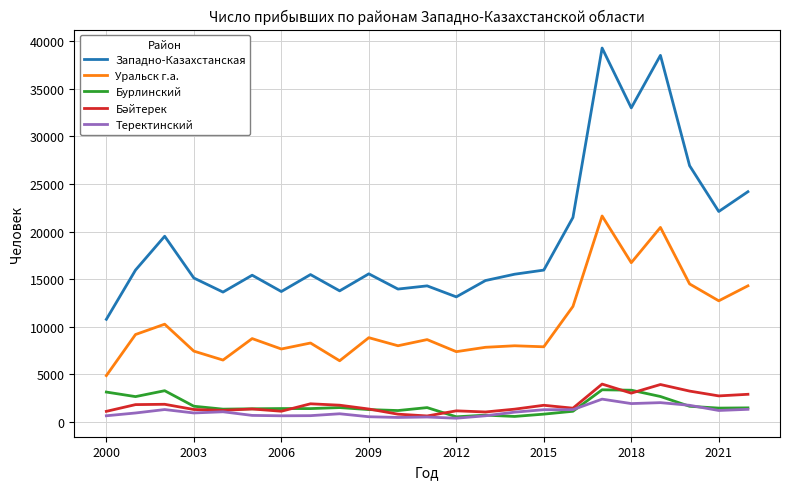

How many lines are shown in the chart?

5